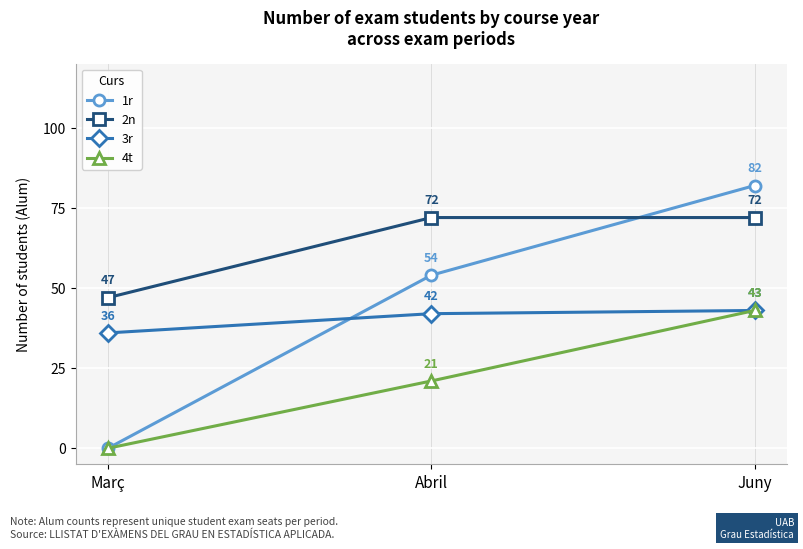

What is the total value across all series at Març?

83